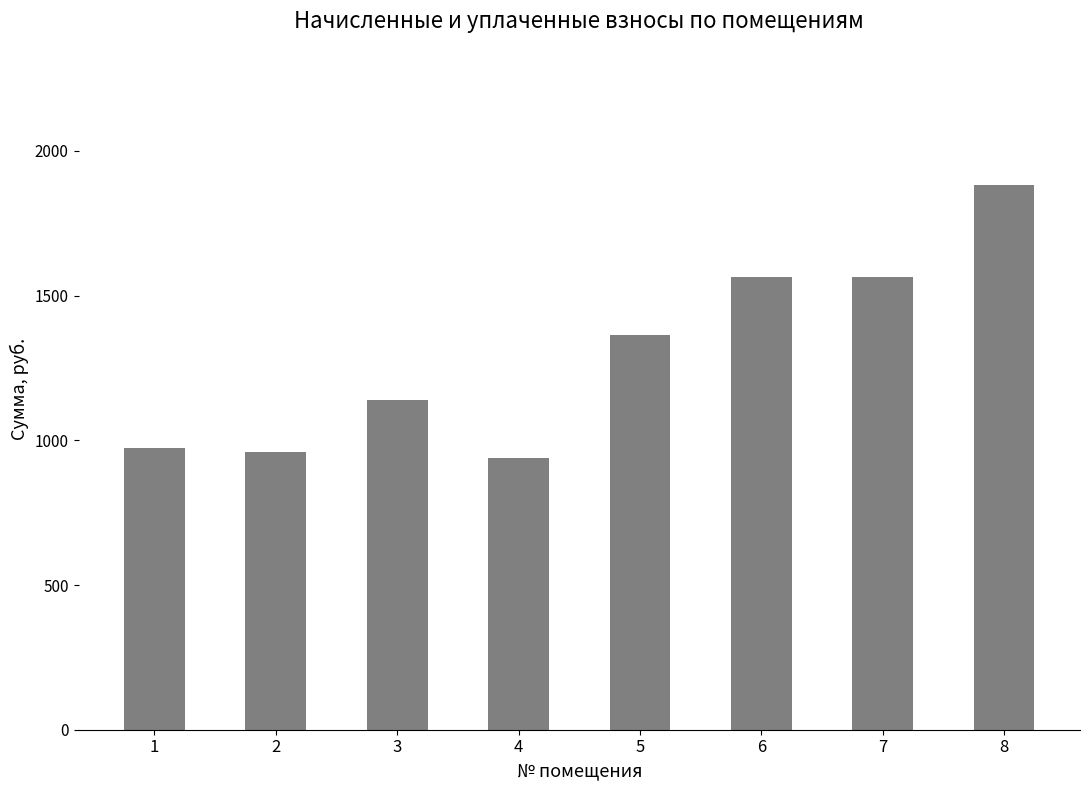

Are the bars grouped side by side (vs. stacked)?

No